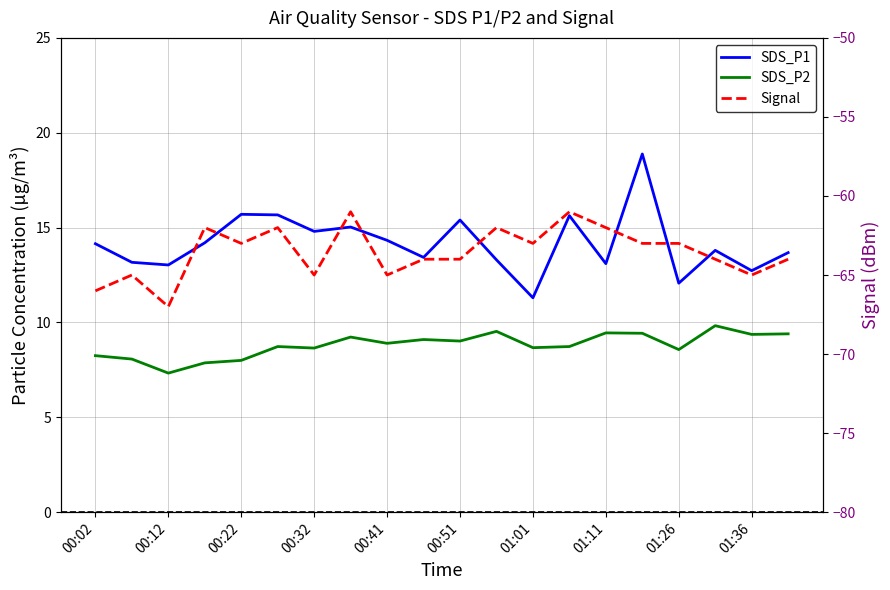

What is the label of the 7th point from the right?

13